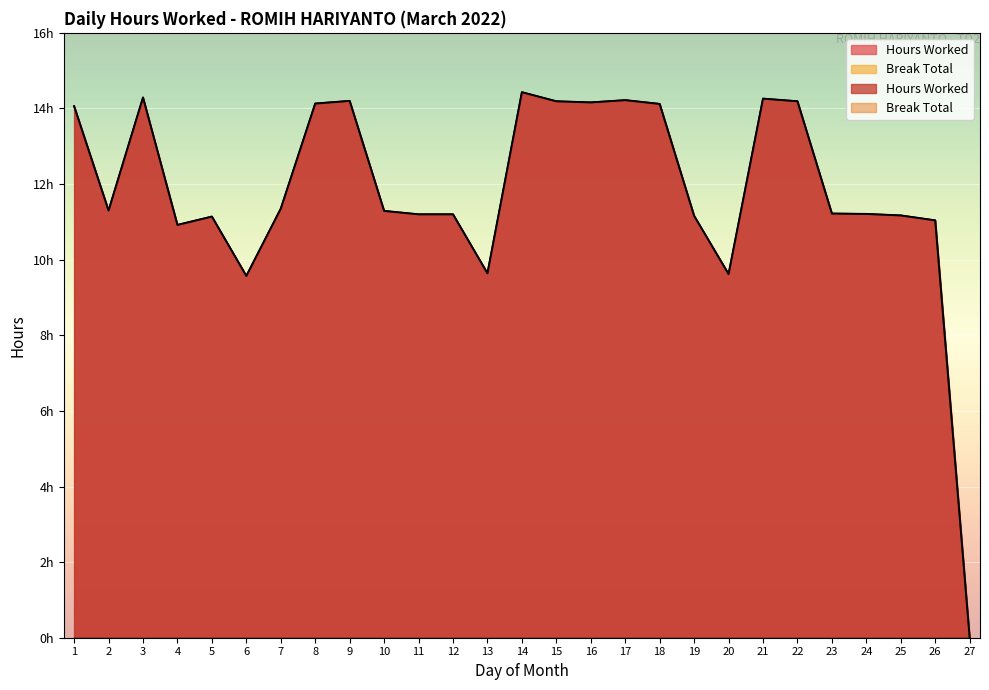

What value does the data have at 17?

14.2